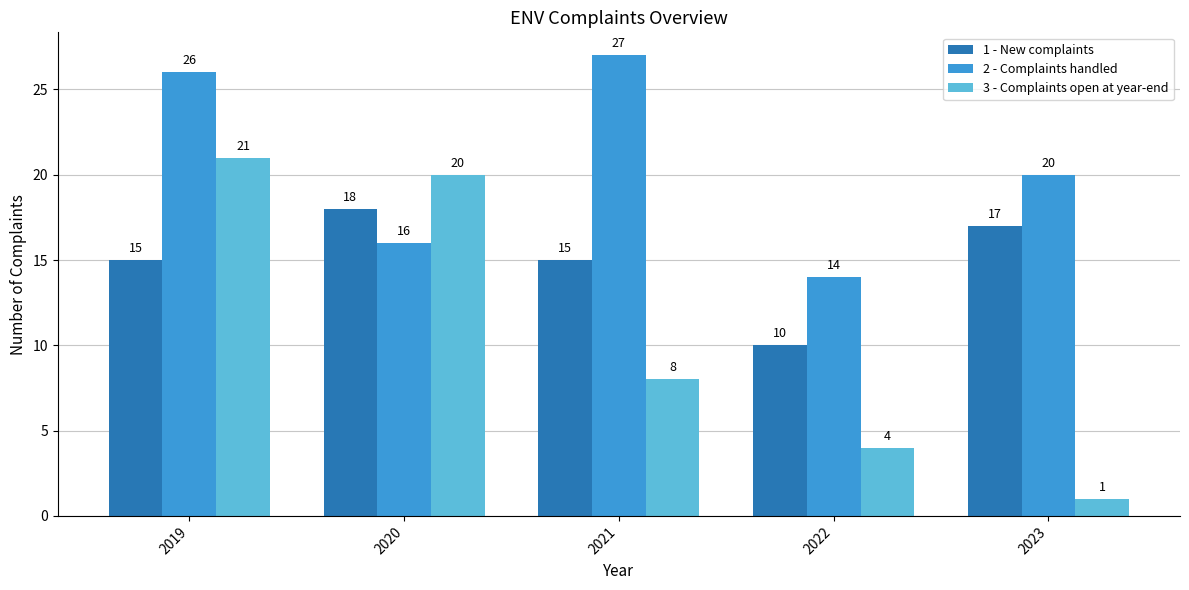

Count the number of categories in the chart.

5